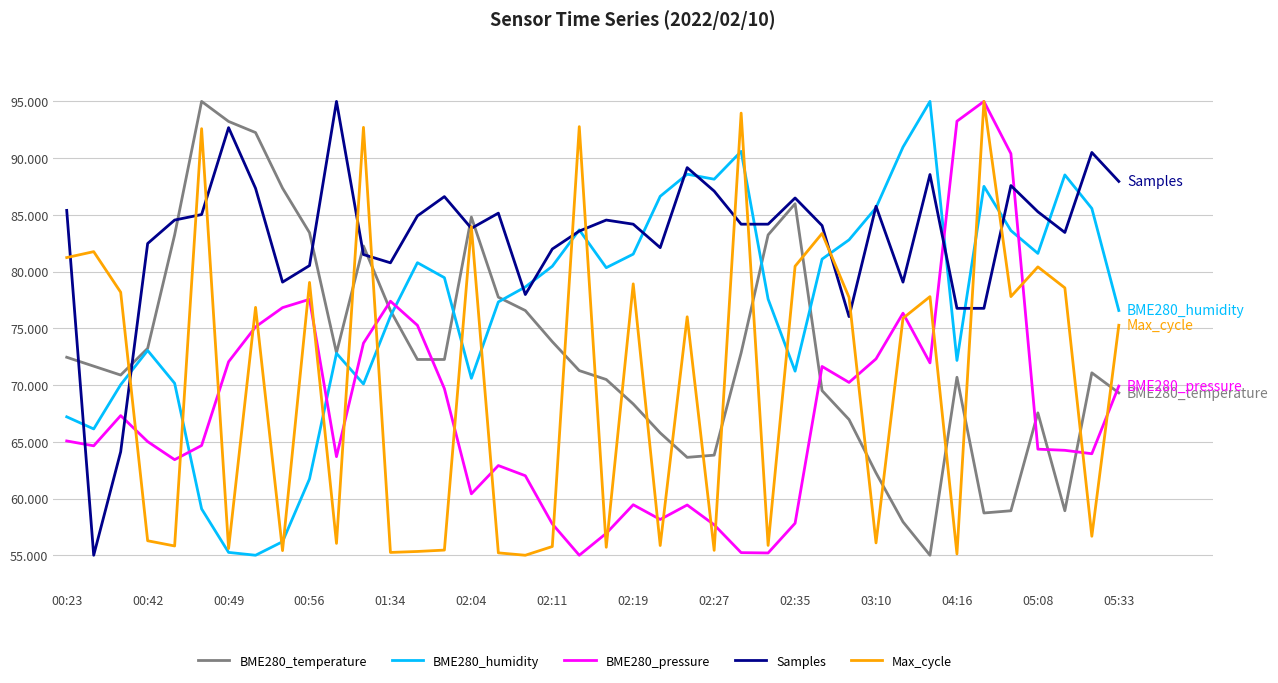

What is the highest value of the Max_cycle series?

95.0